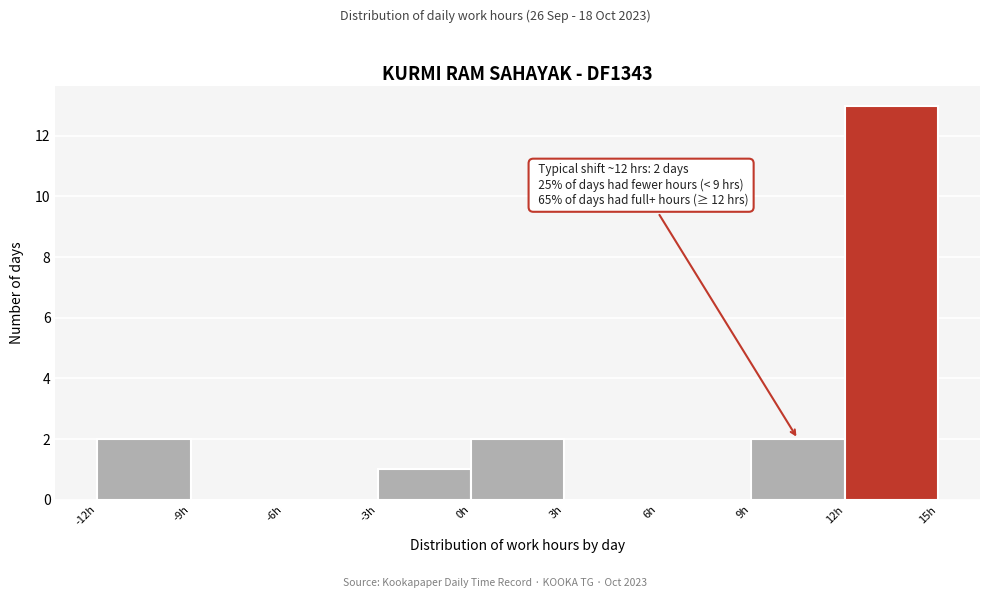

Which range on the x-axis has the tallest bar?

12 to 15